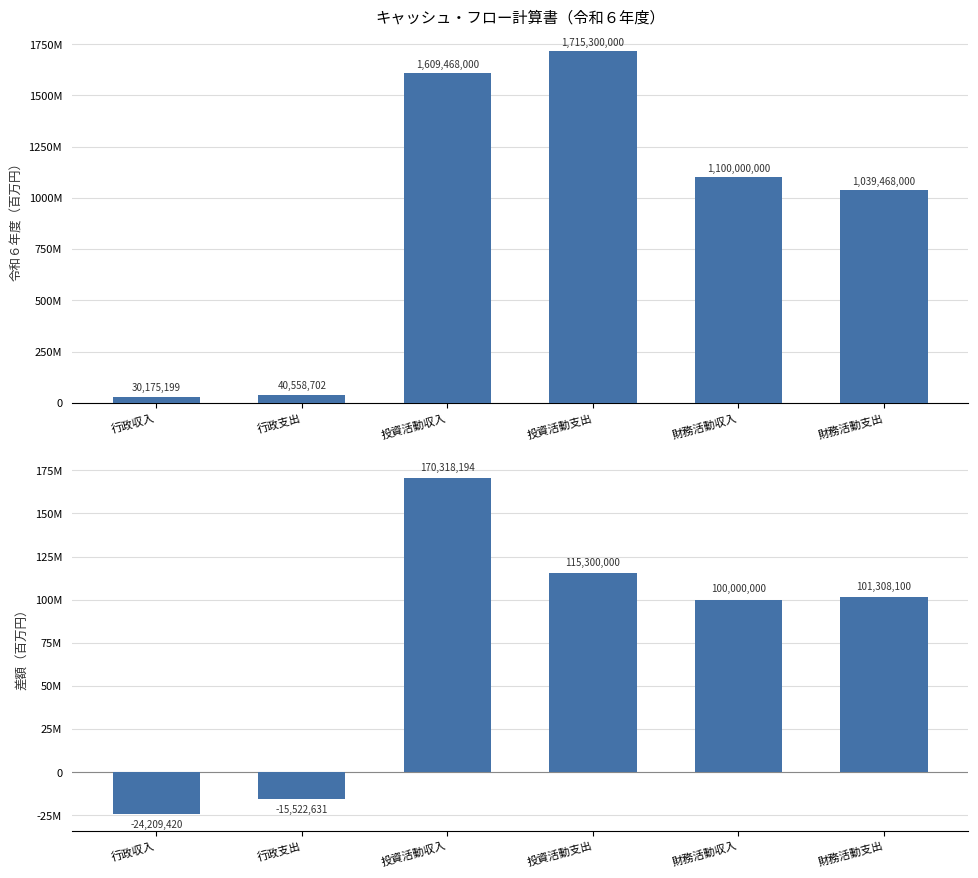

At which label does 令和６年度 first exceed 1100000000?

投資活動収入